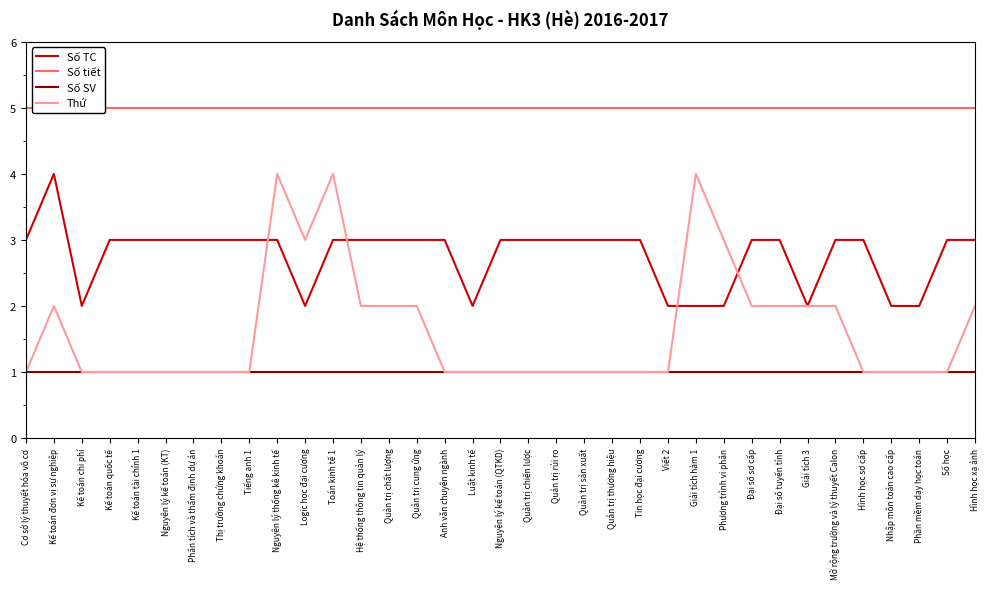

The Số tiết series shows 2 at Quản trị chất lượng. True or false?

False